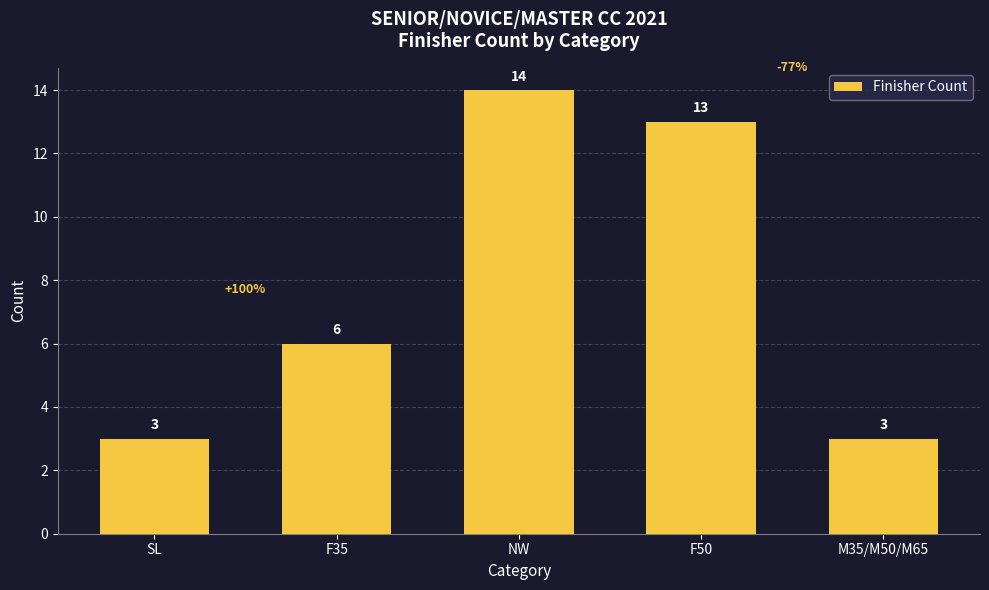

Reading left to right, transcribe all the data shown in this chart.

SL=3	F35=6	NW=14	F50=13	M35/M50/M65=3